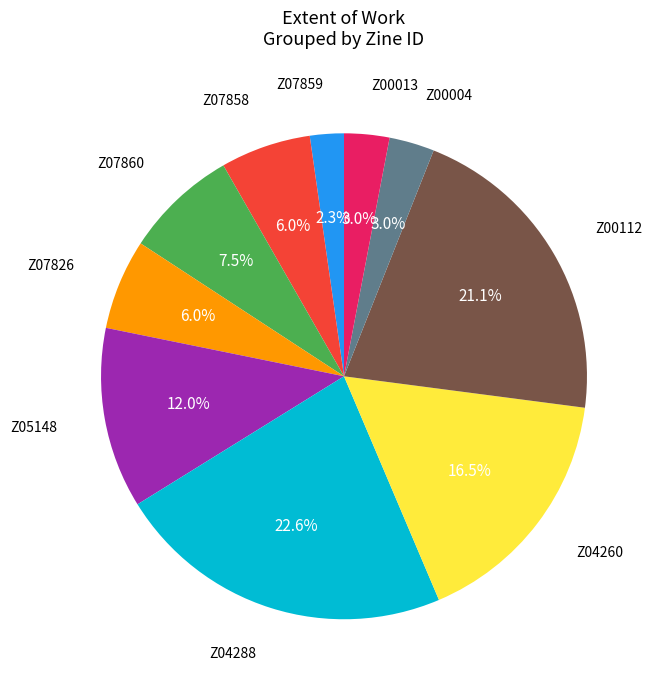

To the nearest percent, what portion does Z04288 represent?

23%